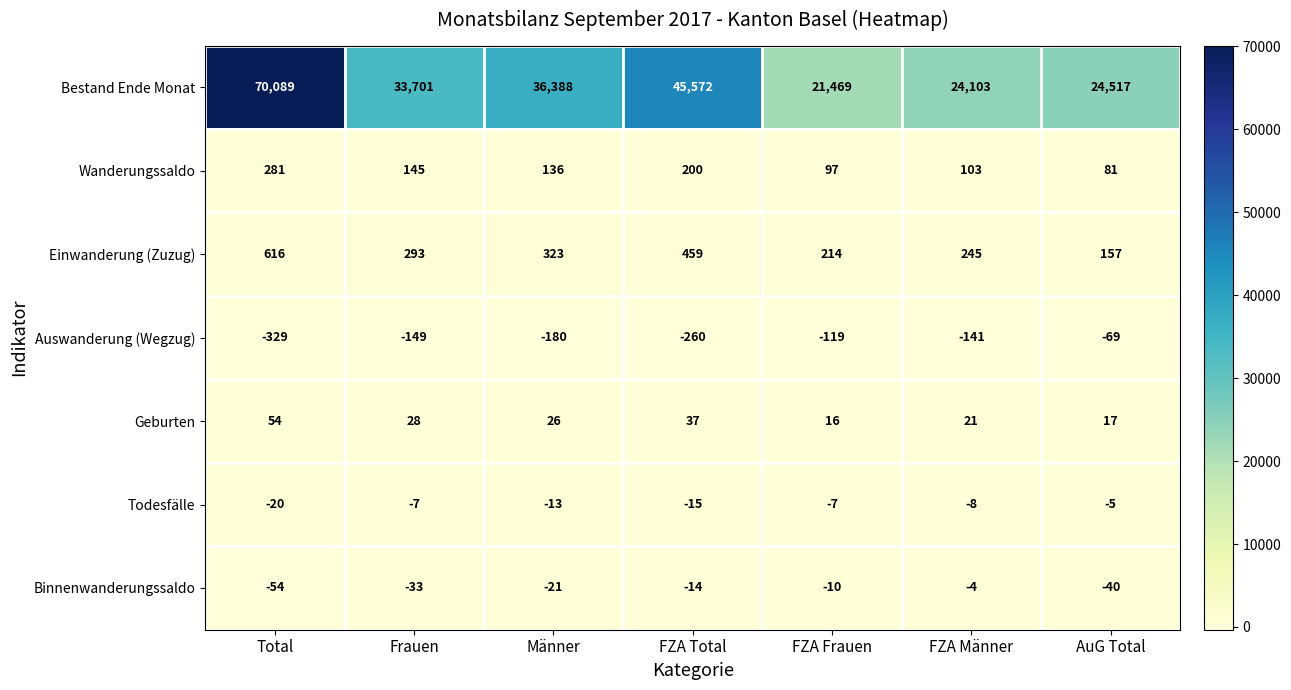

The value of Wanderungssaldo at Männer is 240. True or false?

False